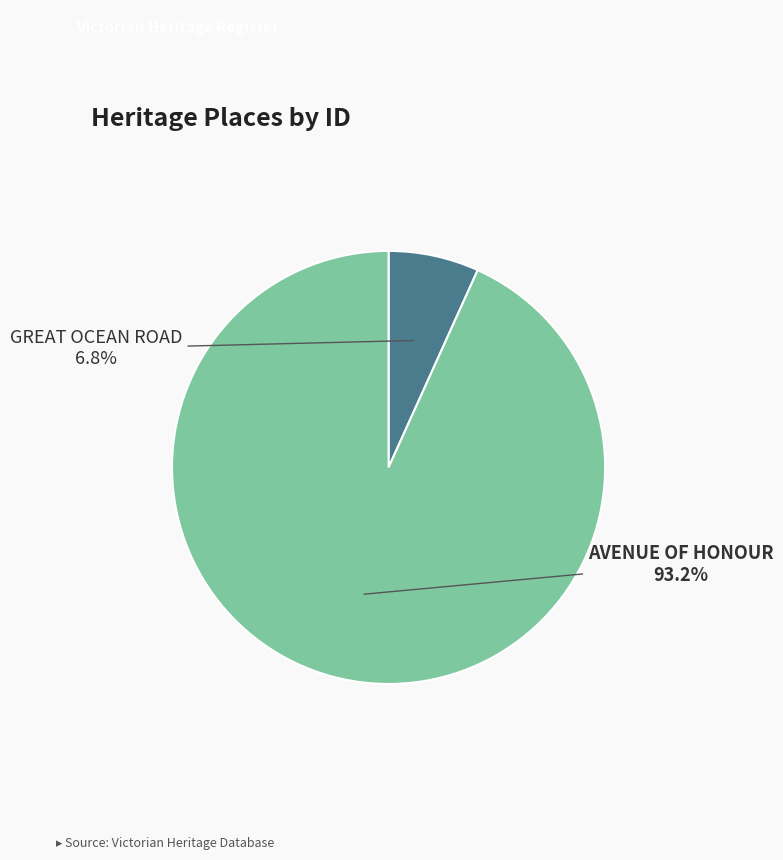

Is it true that AVENUE OF HONOUR is 87% of the pie?

False